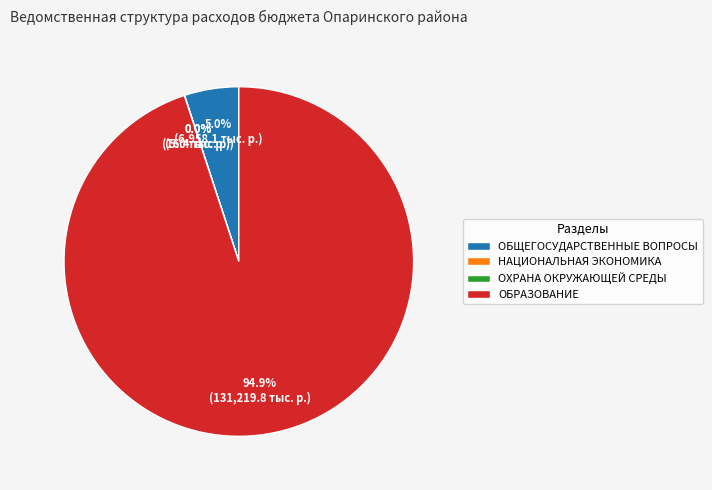

What percentage is the ОБРАЗОВАНИЕ slice, to the nearest percent?

95%